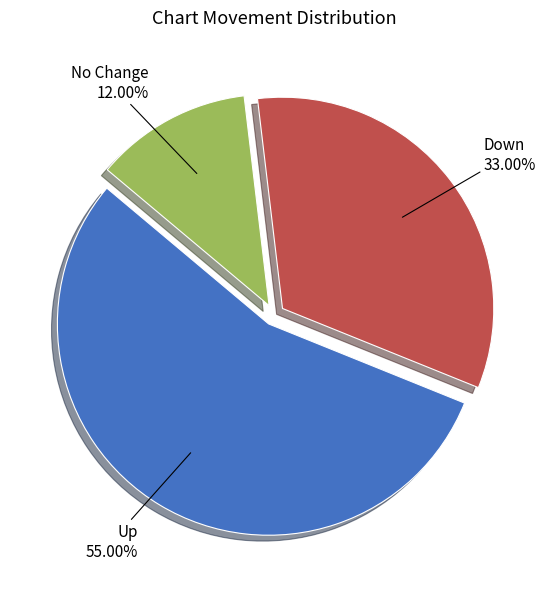

Is there a majority slice in this chart?

Yes